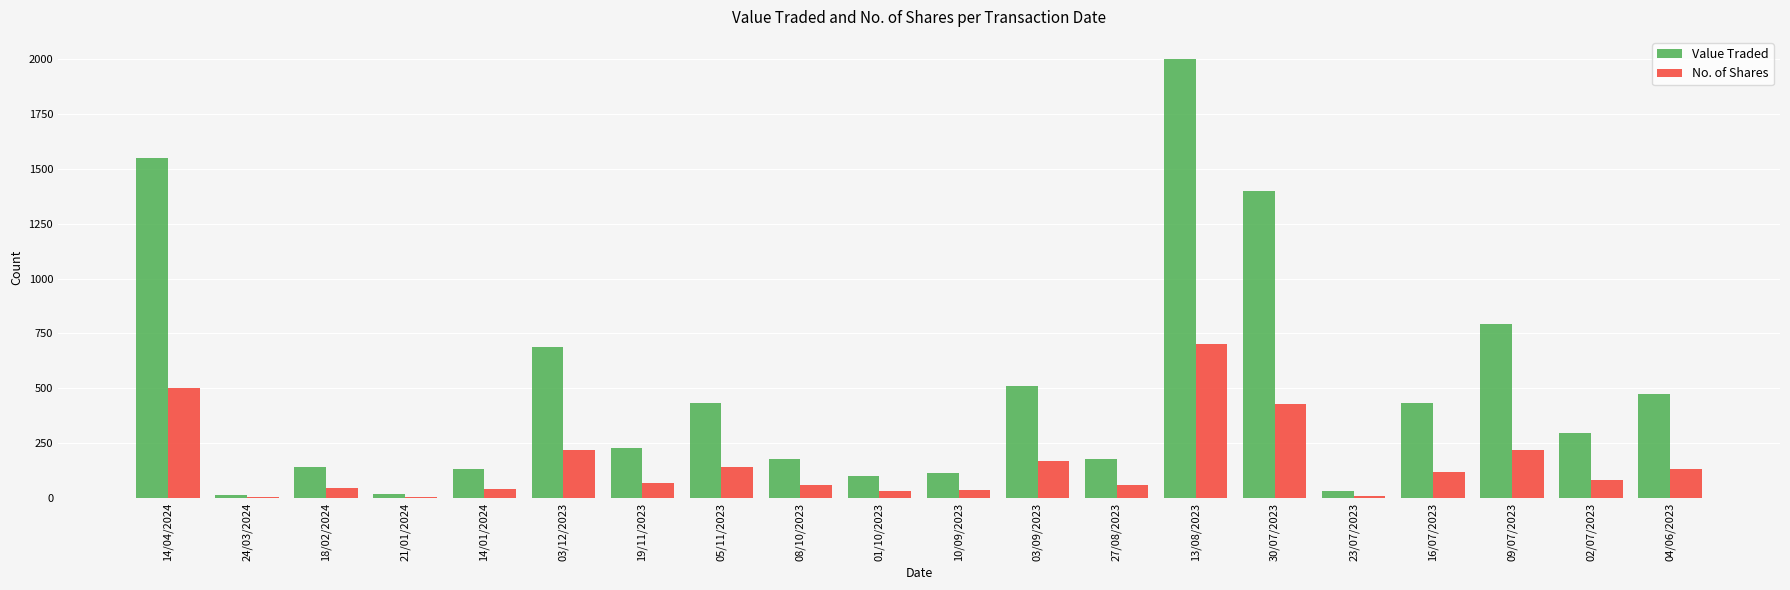

Which category has the highest value in the Value Traded series?

13/08/2023